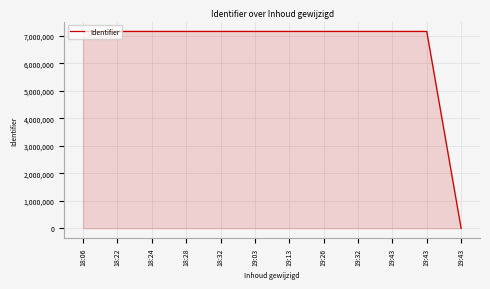

The value at 19:13 is 7162721. True or false?

True